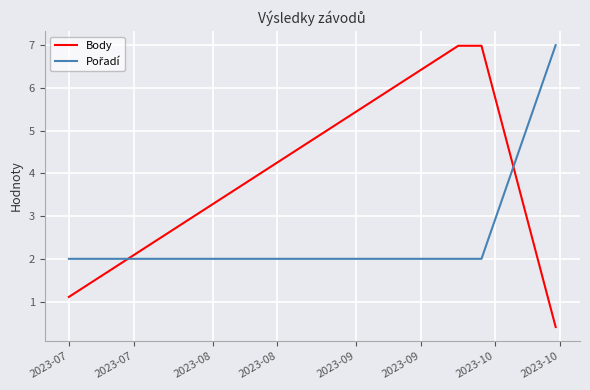

Which series has the widest spread of values?

Body